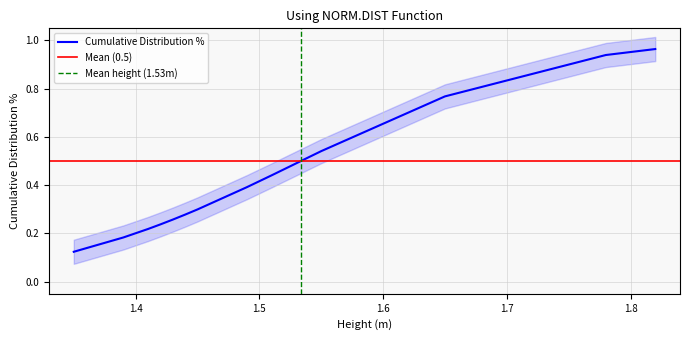

What is the change in value from 1.45 to 1.65?

+0.5